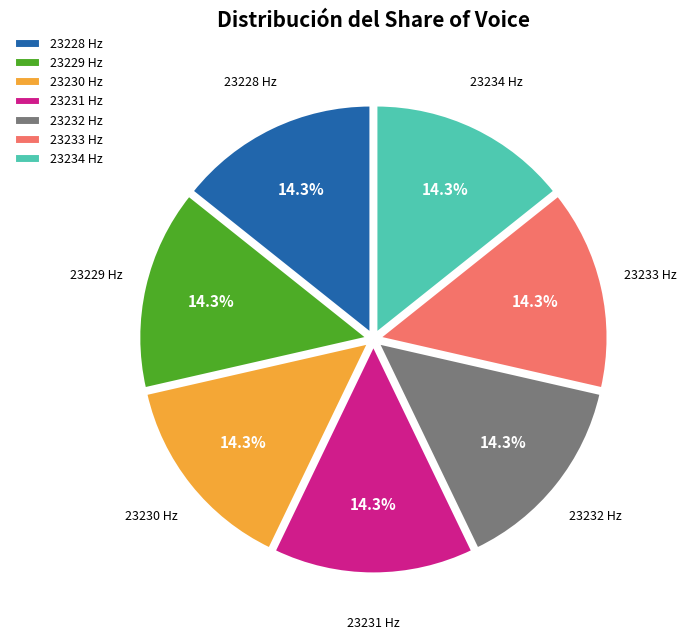

Does 23232 account for over 50% of the chart?

No